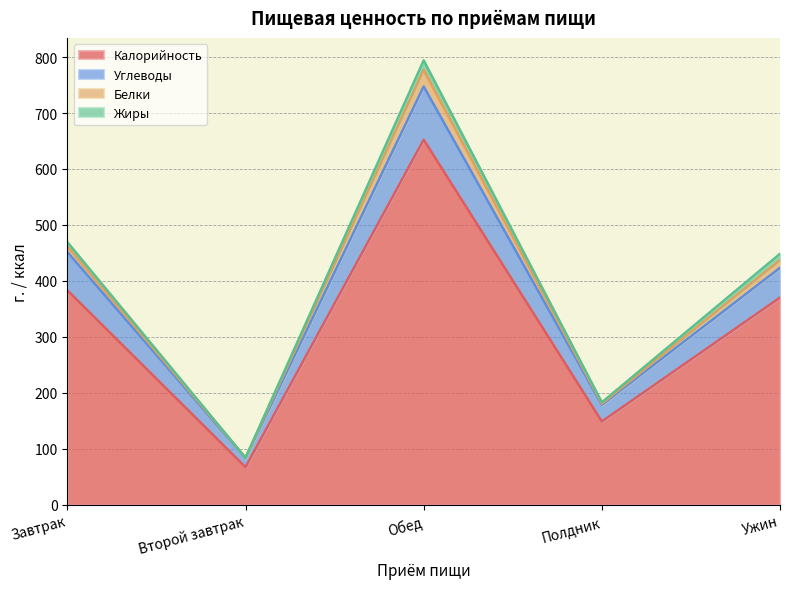

What is the difference between the second highest and minimum values in the Калорийность series?

316.0